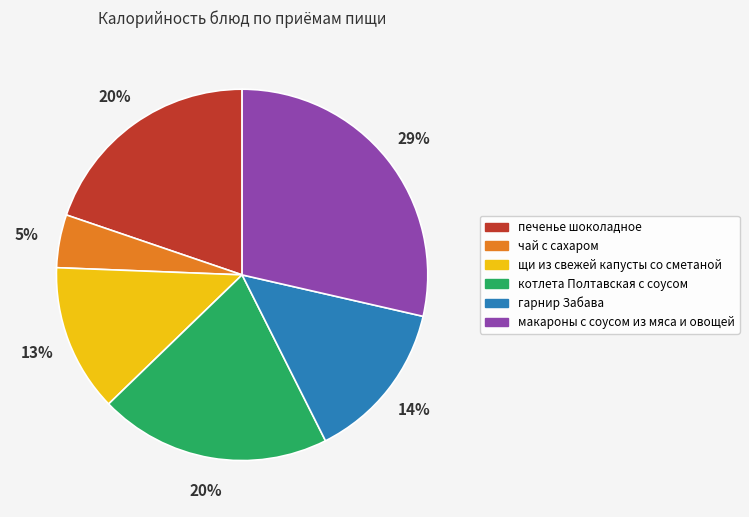

Which category has the smallest portion of the pie?

чай с сахаром